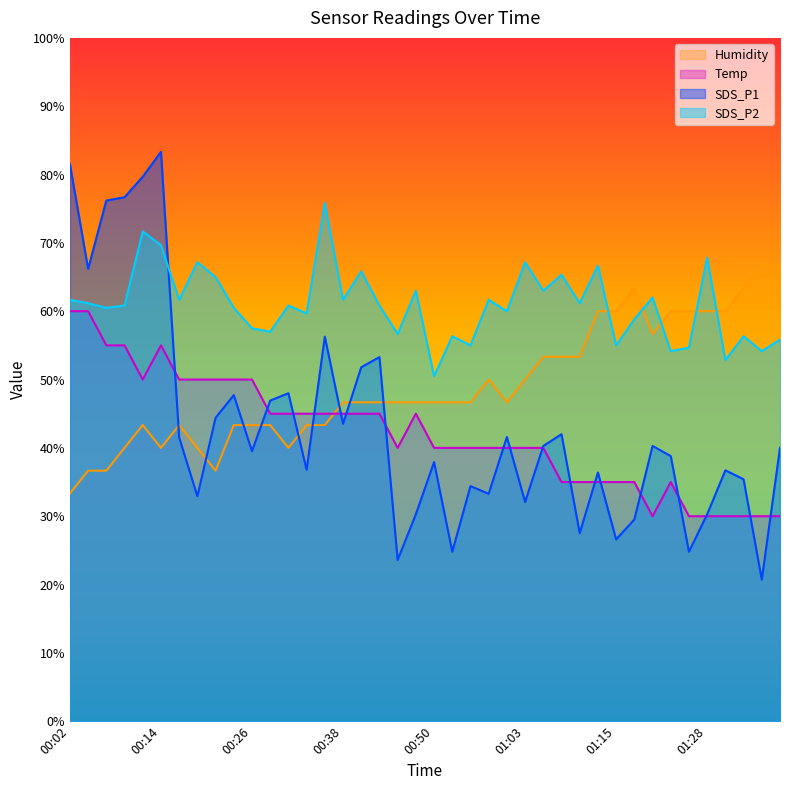

At which category does Temp reach its first local peak?

00:14